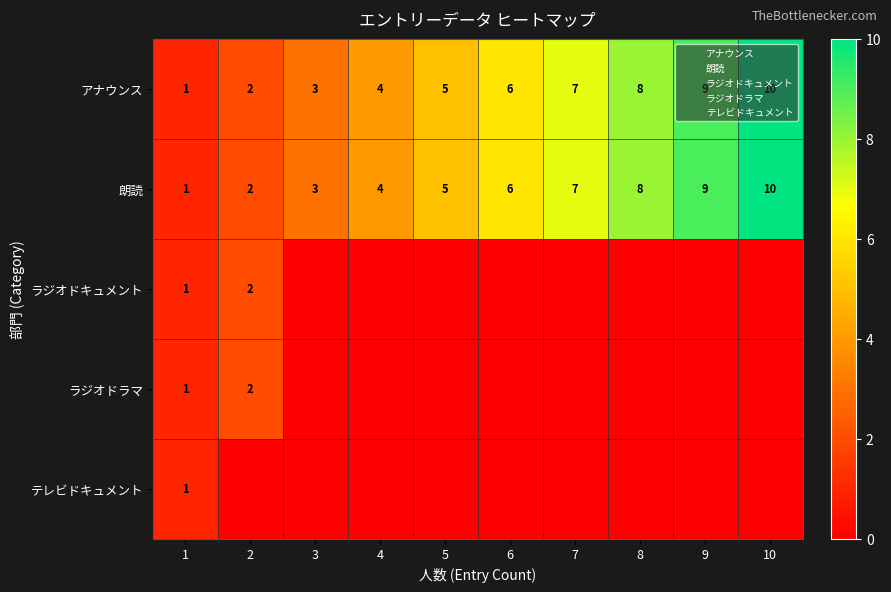

What is the difference between the second highest and second lowest values in the アナウンス series?

7